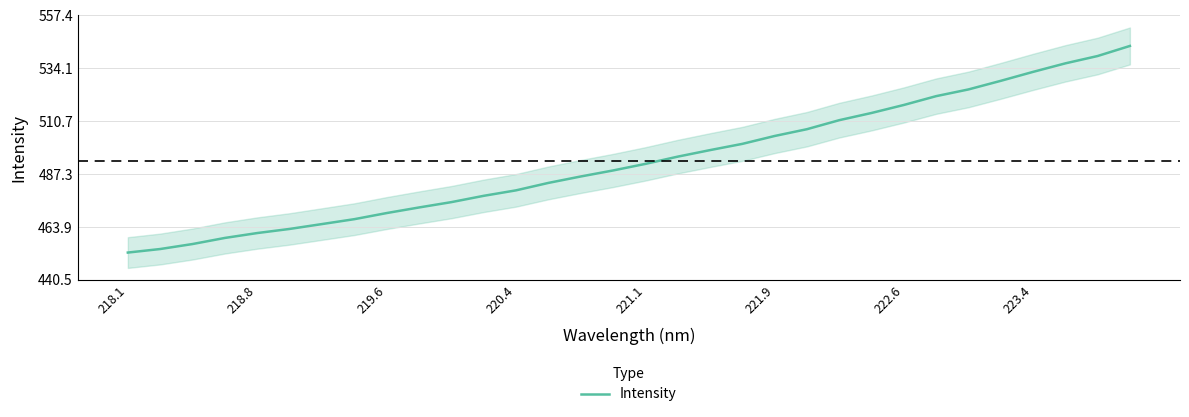

Reading left to right, transcribe all the data shown in this chart.

452.6	454.2	456.4	459.1	461.3	463.1	465.2	467.4	470.1	472.6	474.9	477.7	480.1	483.4	486.3	488.9	491.8	495.0	497.9	500.7	504.2	507.2	511.2	514.3	517.9	521.8	524.8	528.5	532.5	536.3	539.5	544.0